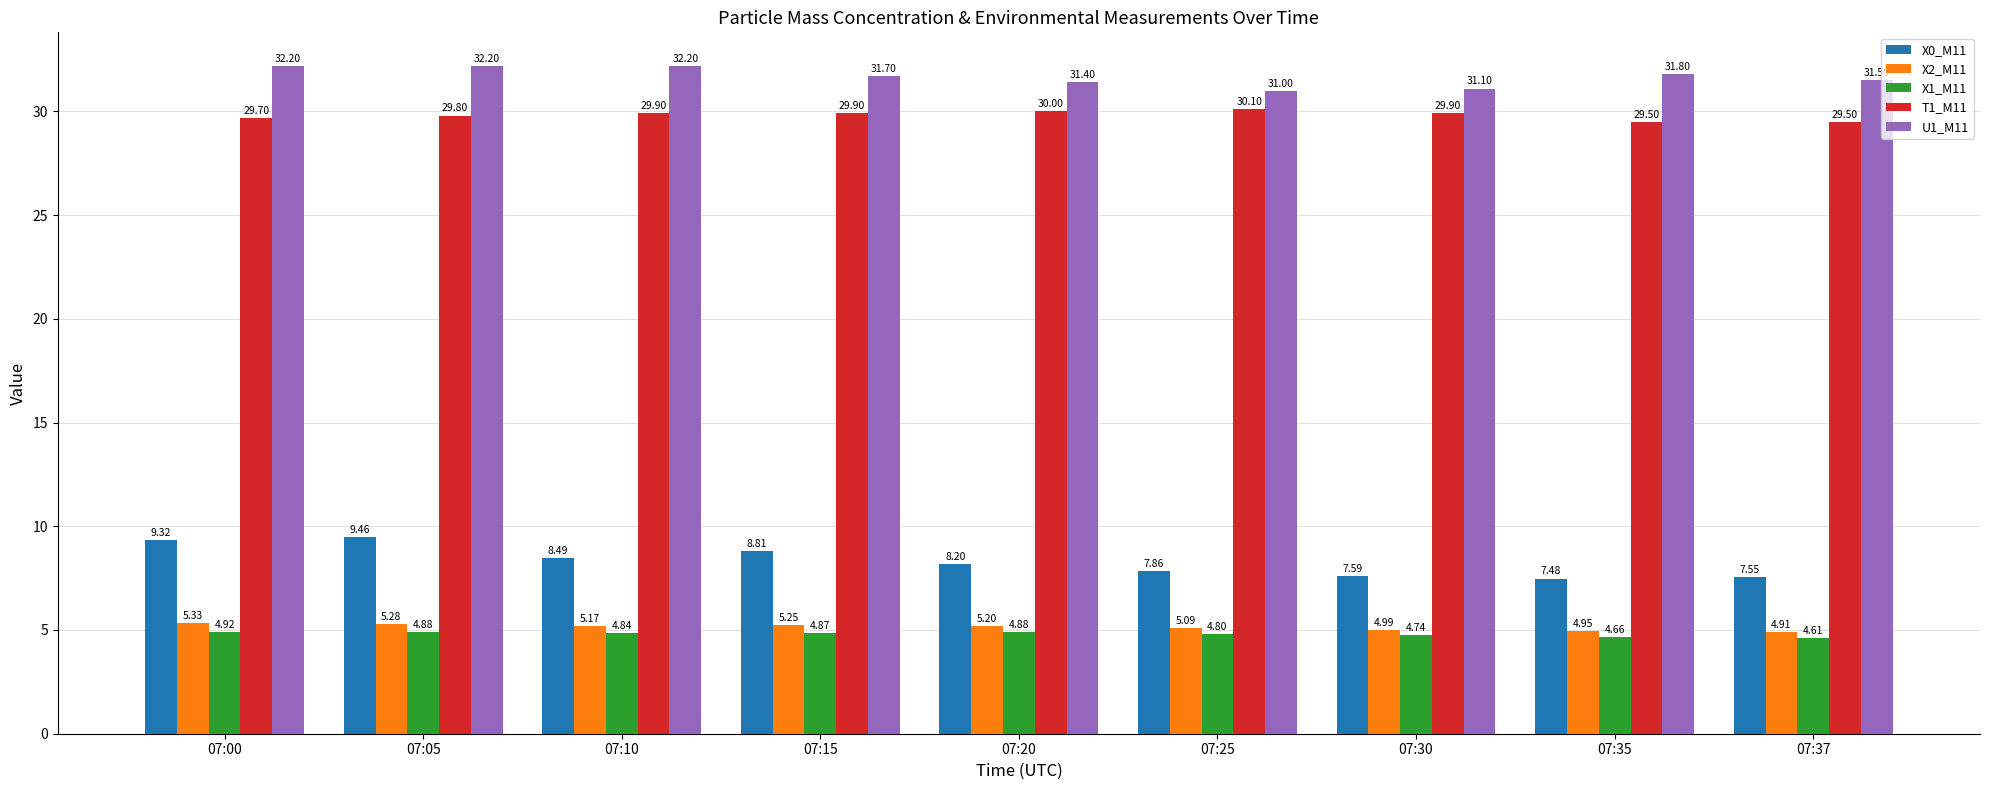

Which series has the largest total across all categories?

U1_M11